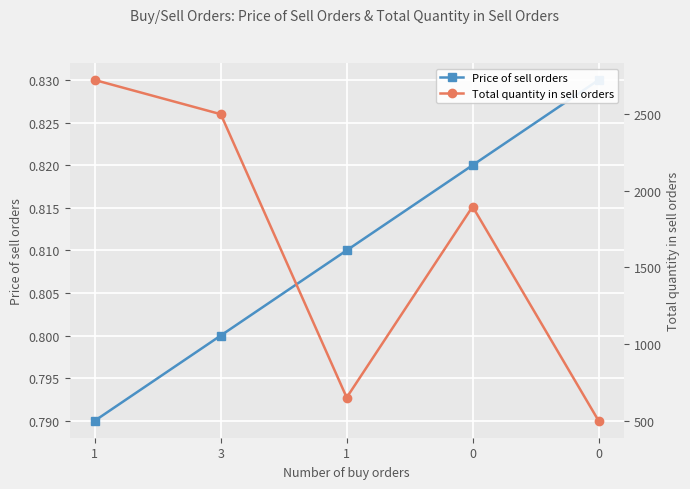

Count the Price of sell orders values in the range 0 to 1.

5